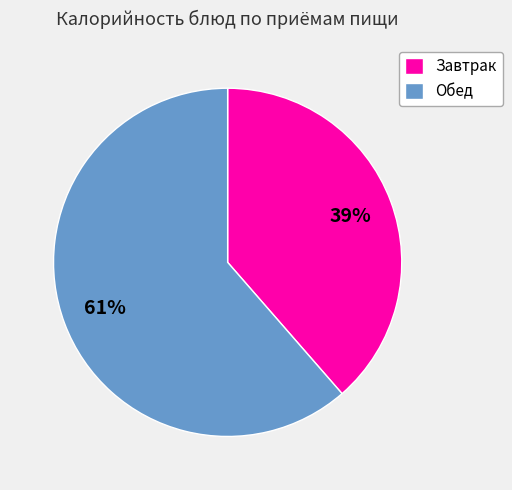

Is the sum of Обед and Завтрак greater than half?

Yes